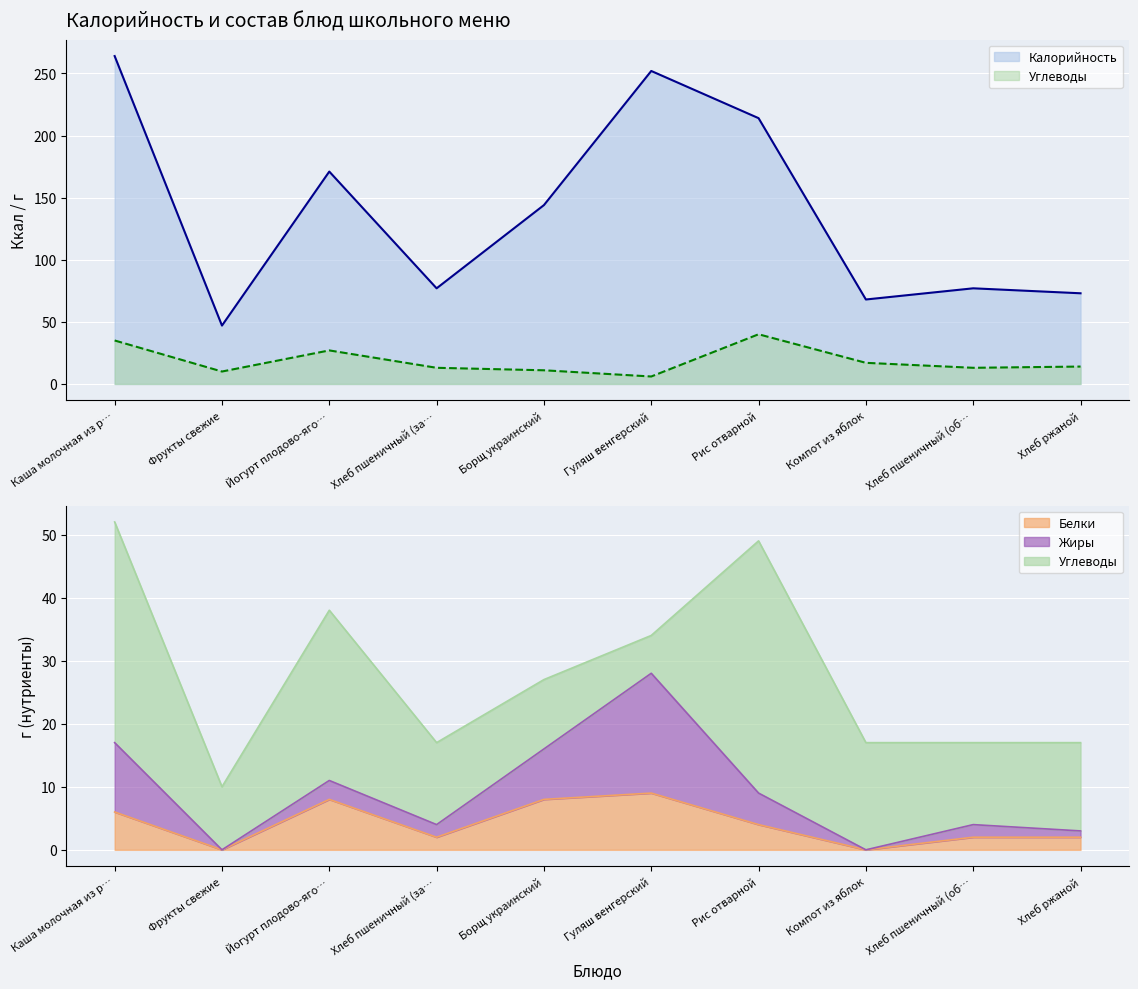

Between Хлеб пшеничный (об… and Хлеб пшеничный (за…, which is larger?

Хлеб пшеничный (об…